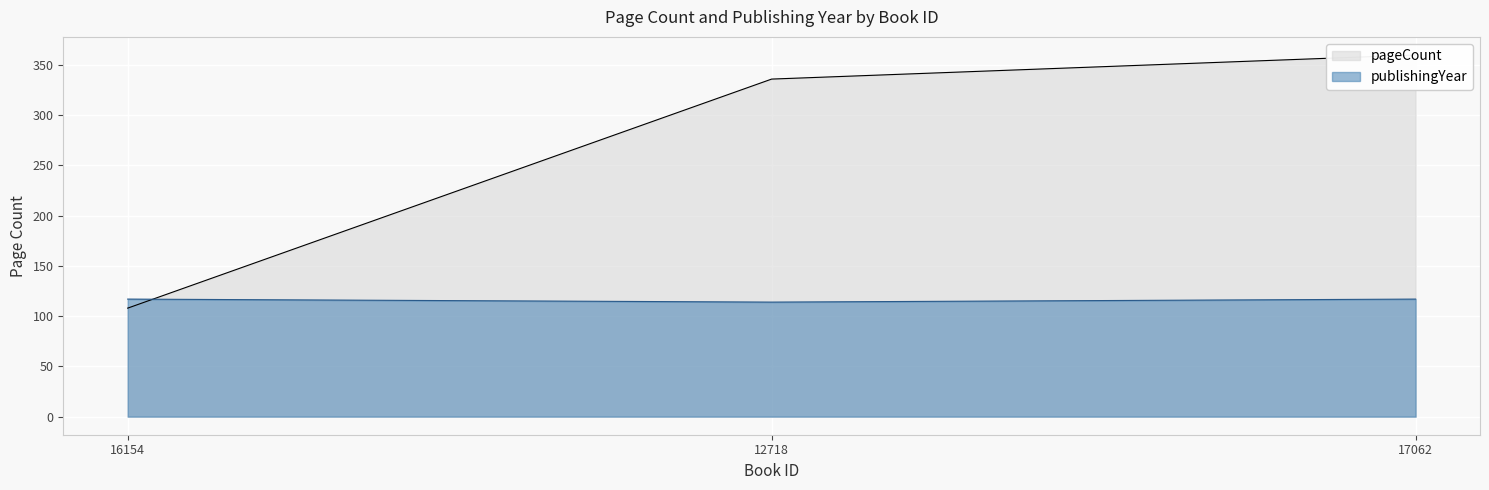

What is the difference between the highest and lowest values at 17062?

243